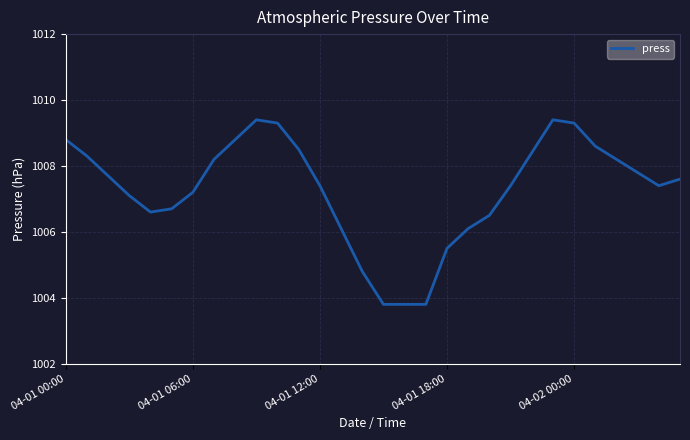

Does the chart have visible grid lines?

Yes